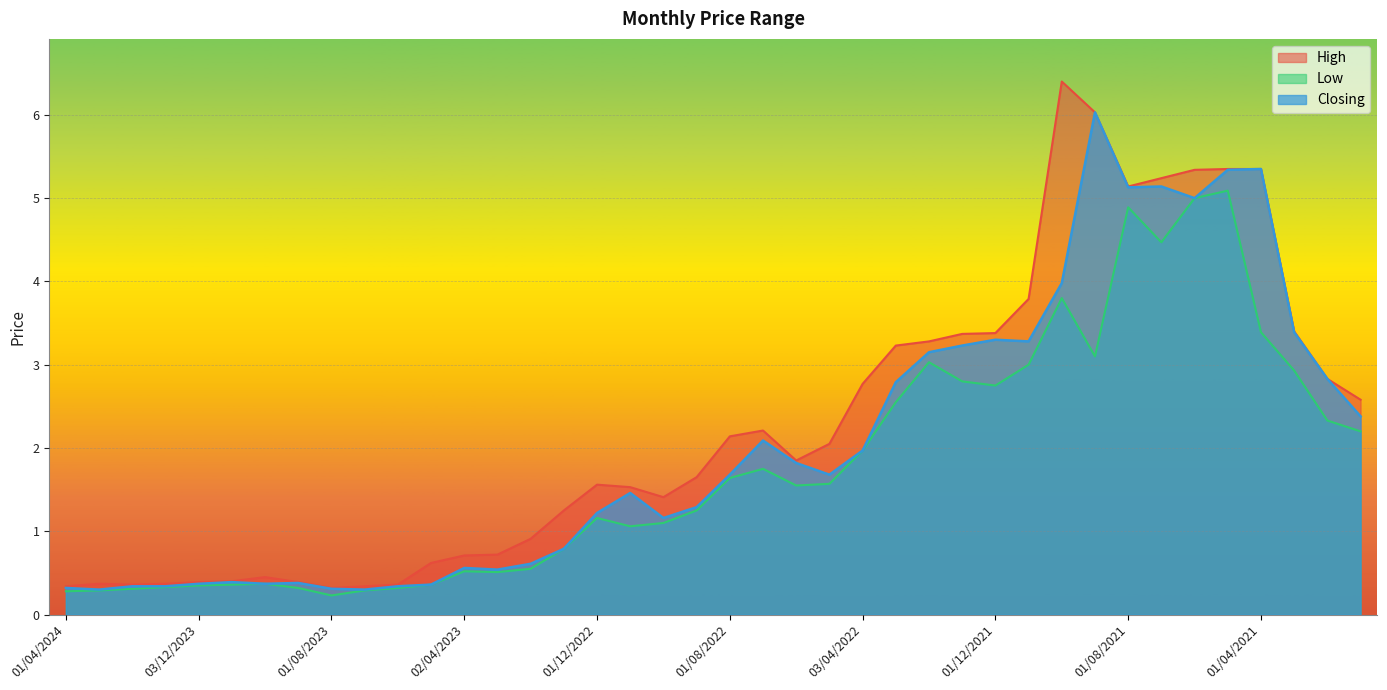

Between 01/12/2022 and 04/06/2023, which is larger?

01/12/2022